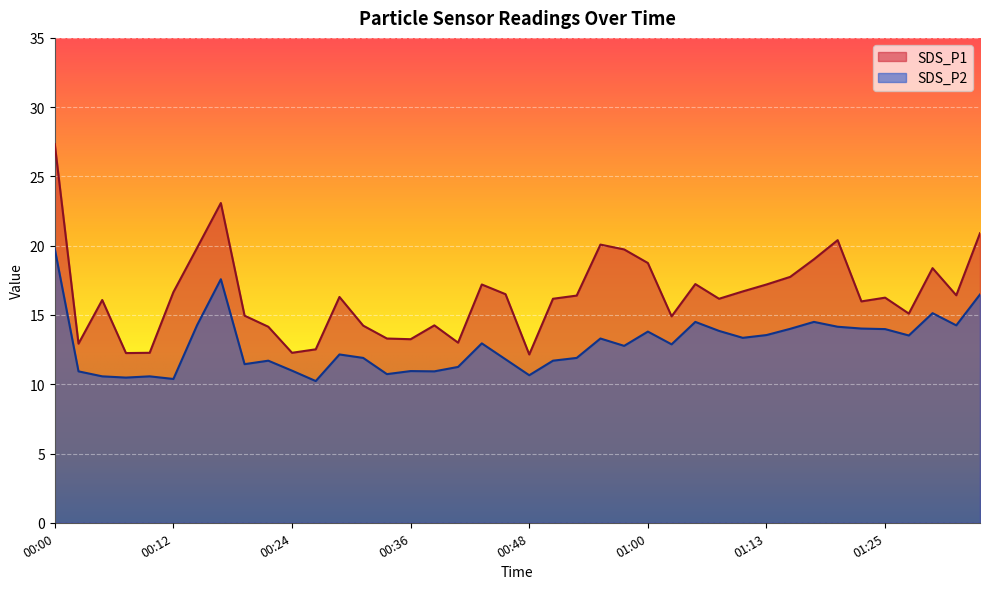

Reading left to right, extract all data points from this chart.

SDS_P1: 27.3	12.9	16.1	12.2	12.3	16.6	19.9	23.1	14.9	14.2	12.3	12.5	16.3	14.2	13.3	13.2	14.2	13.0	17.2	16.5	12.2	16.2	16.4	20.1	19.7	18.8	14.9	17.2	16.2	16.7	17.2	17.8	19.0	20.4	16.0	16.2	15.1	18.4	16.4	20.9
SDS_P2: 19.8	10.9	10.6	10.5	10.6	10.4	14.3	17.6	11.4	11.7	11.0	10.2	12.2	11.9	10.7	10.9	10.9	11.2	12.9	11.8	10.7	11.7	11.9	13.3	12.8	13.8	12.9	14.5	13.8	13.3	13.6	14.0	14.5	14.2	14.0	14.0	13.5	15.1	14.2	16.5